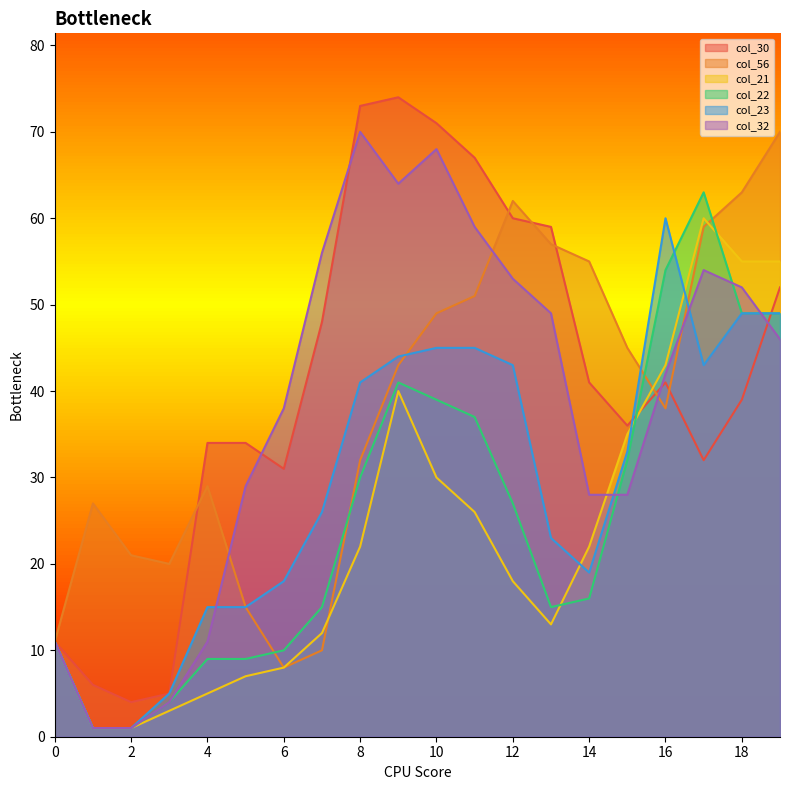

What is the minimum value shown in the chart?

1